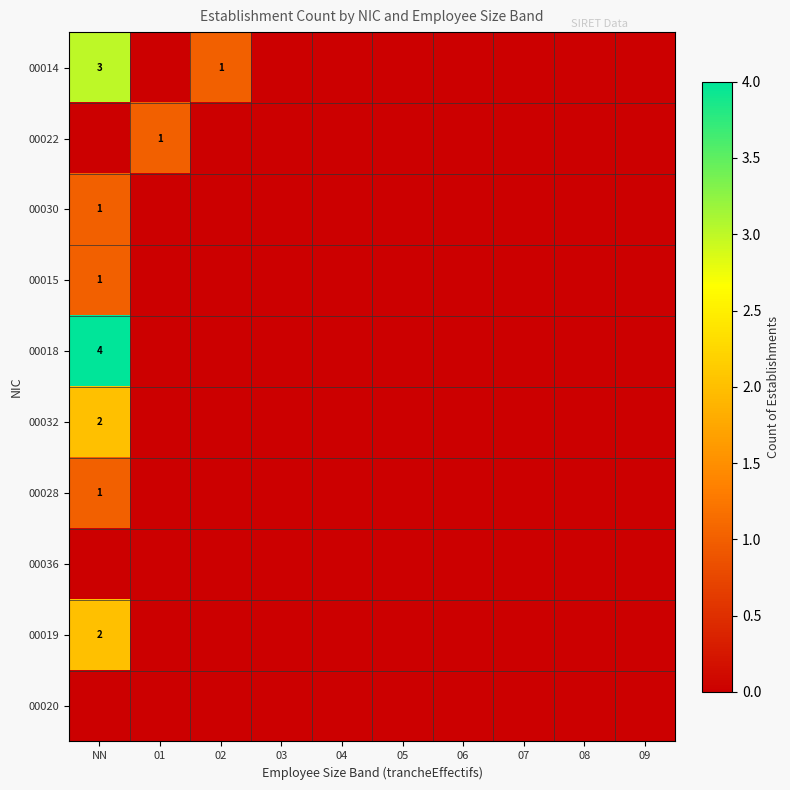

At how many categories does at least one series exceed 0?

3